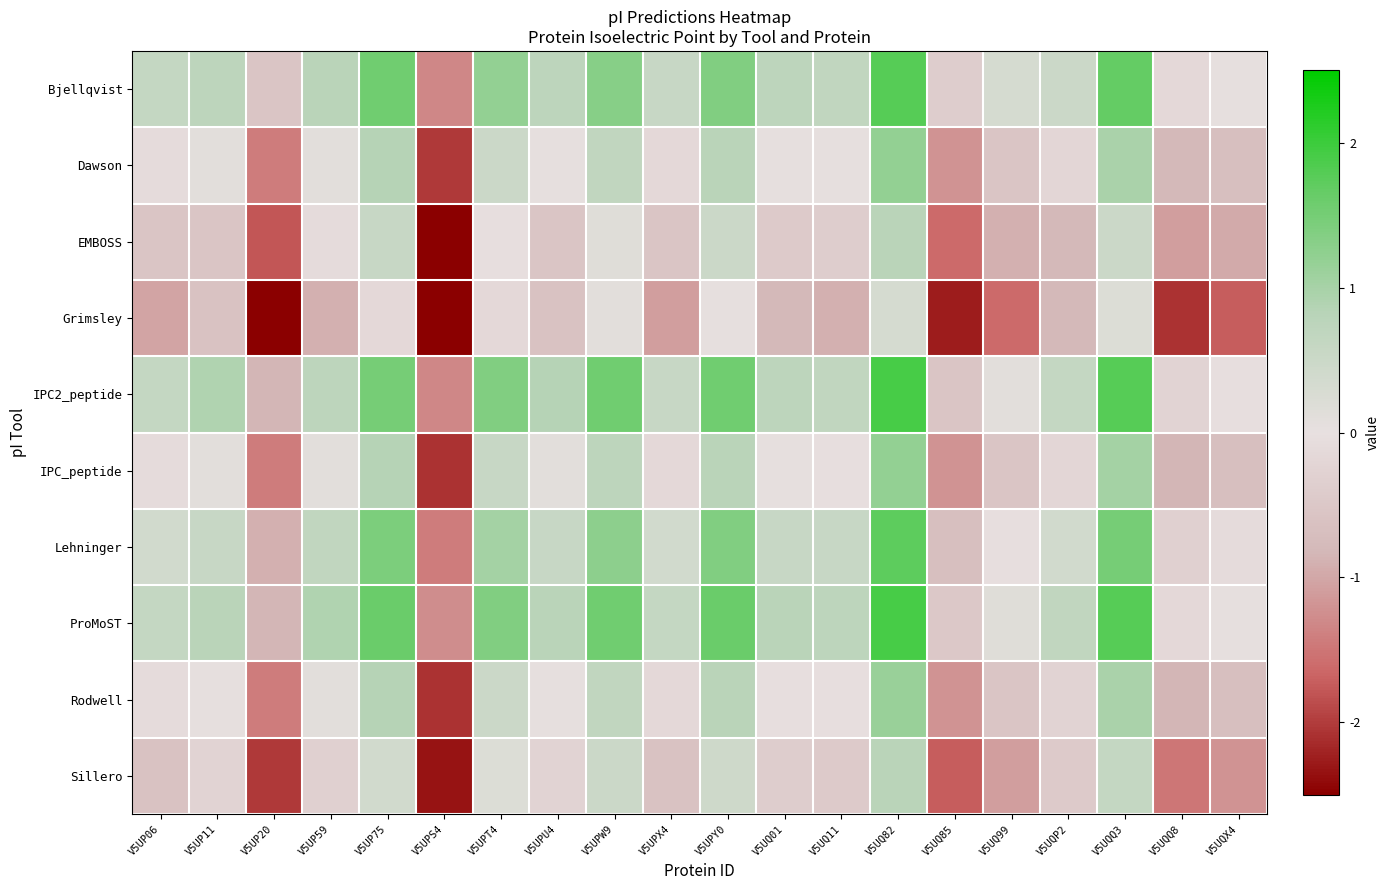

Which series changed the most between V5UP75 and V5UQX4?

Grimsley